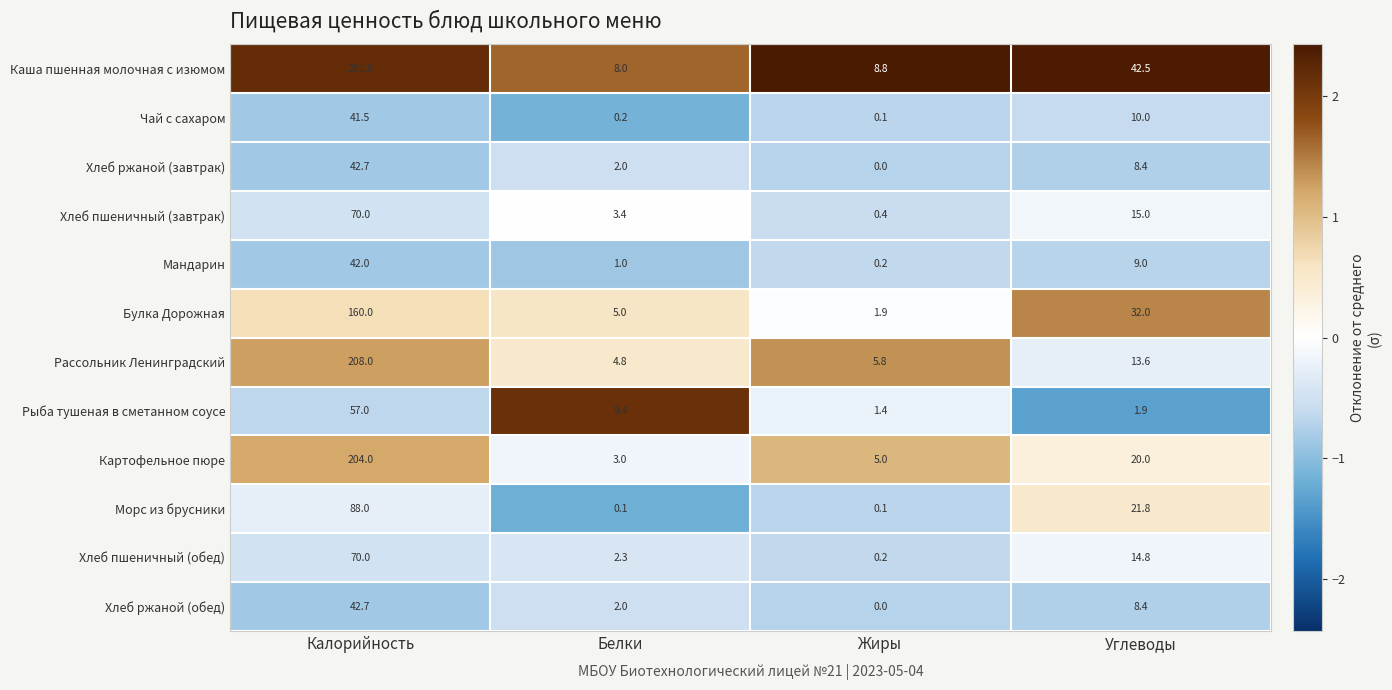

Which category has the lowest value in the Булка Дорожная series?

Жиры